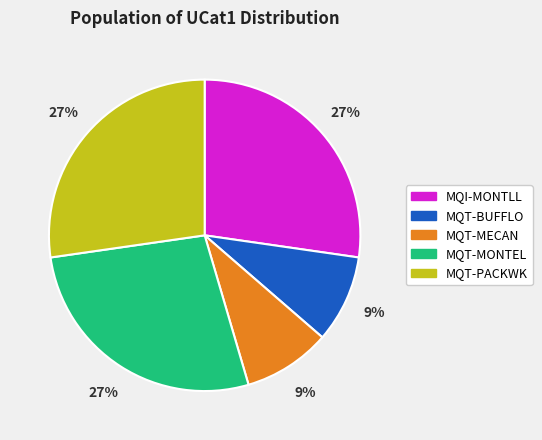

To the nearest percent, what portion does MQI-MONTLL represent?

27%